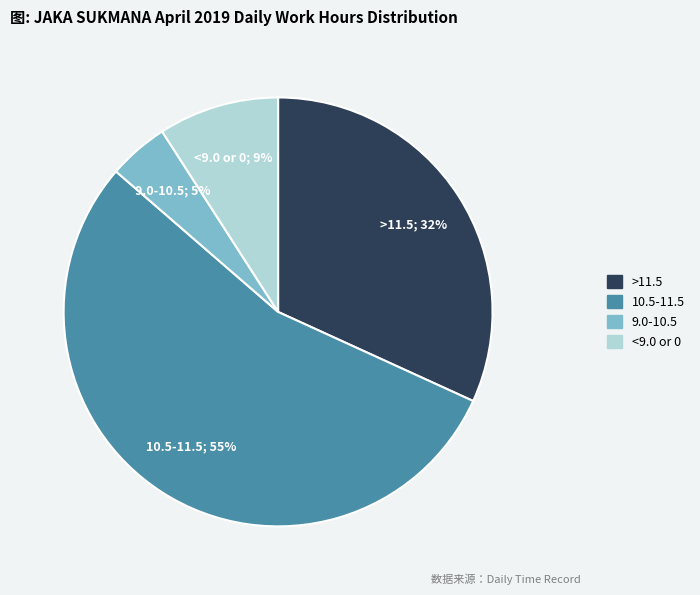

How many slices are in this pie chart?

4